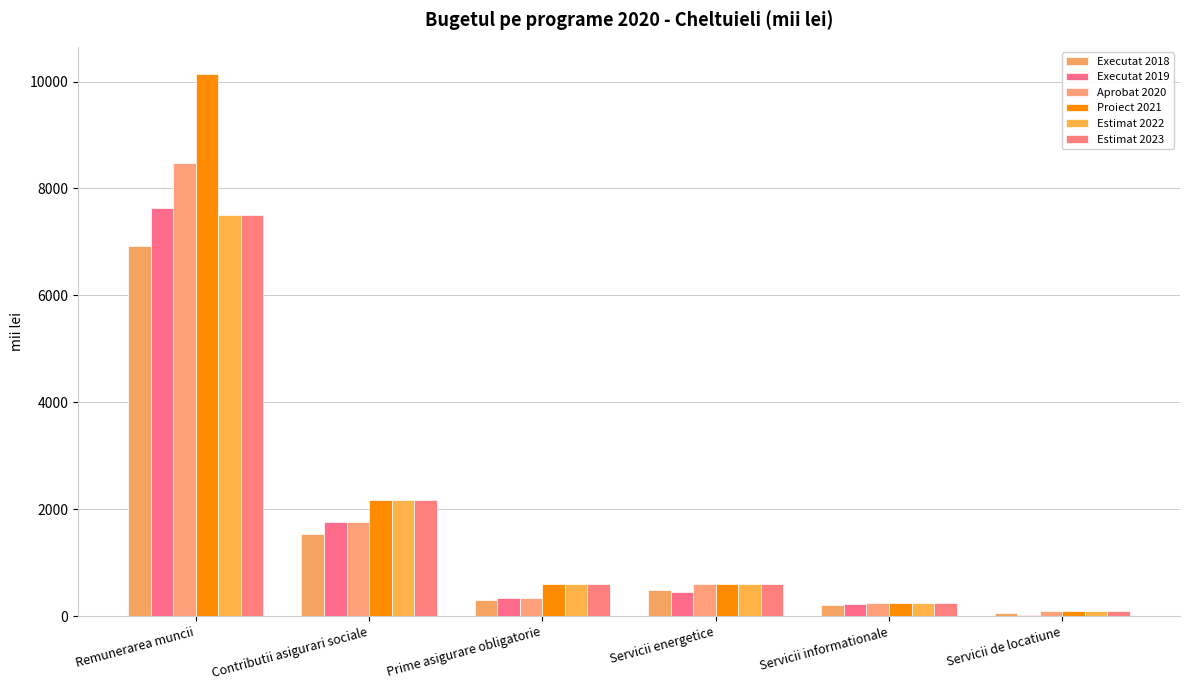

What is the maximum value for Proiect 2021?

10143.1